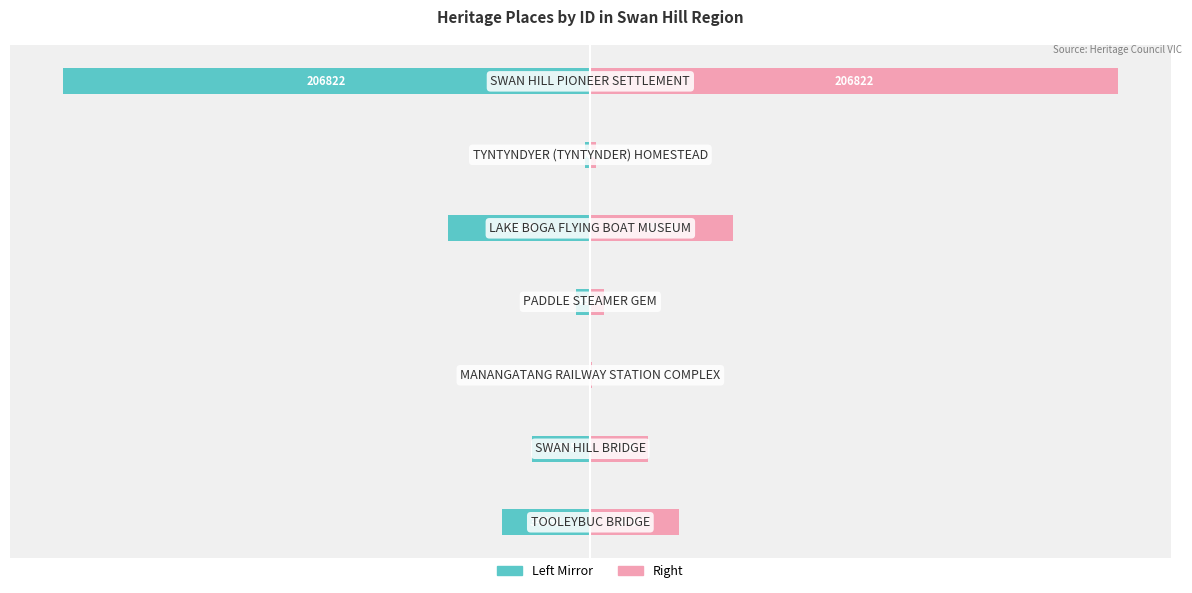

Count the number of categories in the chart.

7